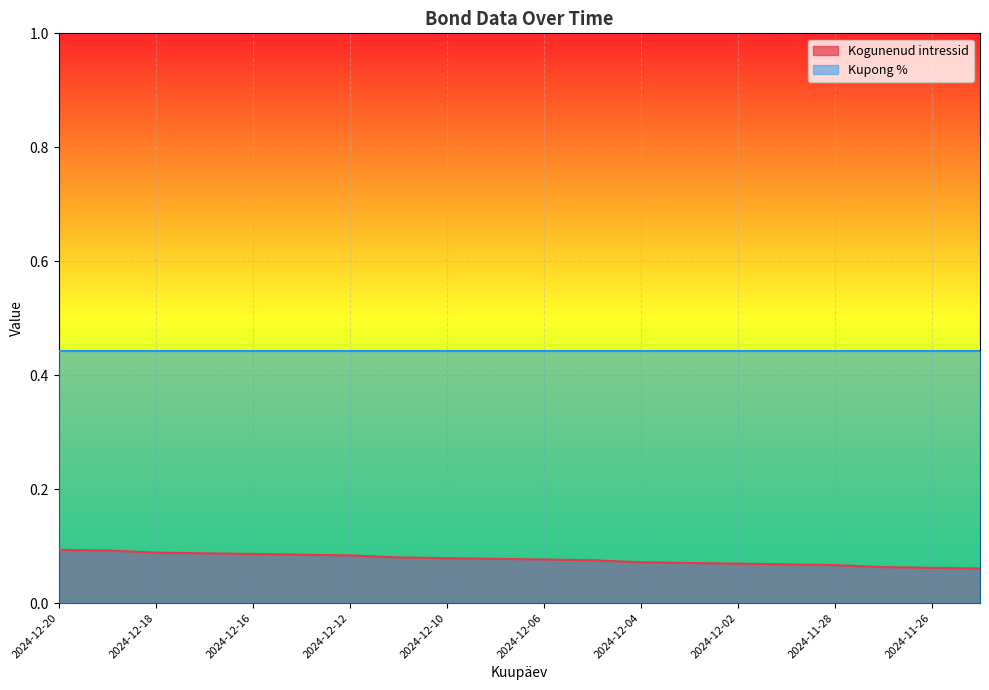

True or false: the data has more than 0 interior local peaks.

False